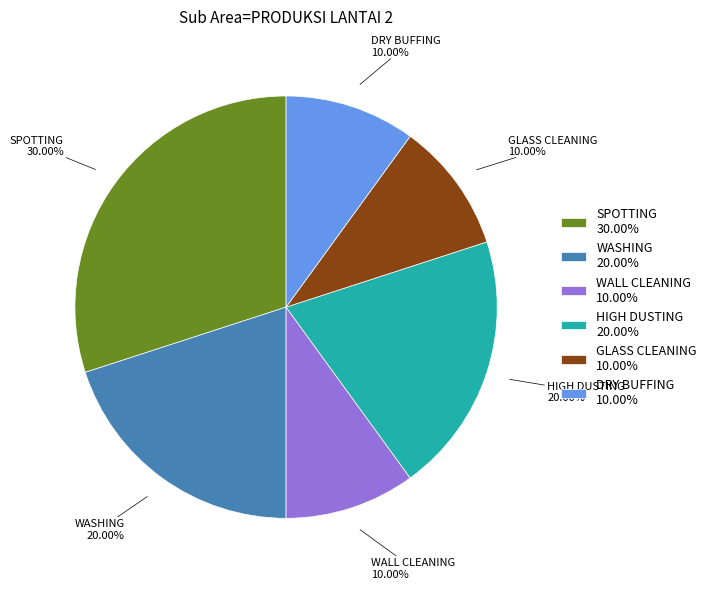

Count the number of slices in the pie.

6